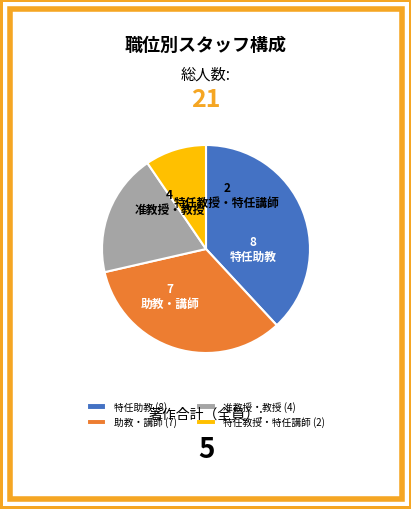

Is the sum of 准教授・教授 (4) and 特任助教 (8) greater than half?

Yes